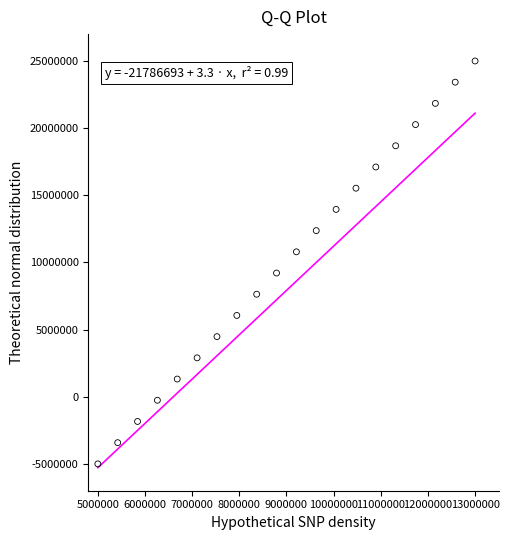

What is the range of Y values (max minus min)?

30000000.0